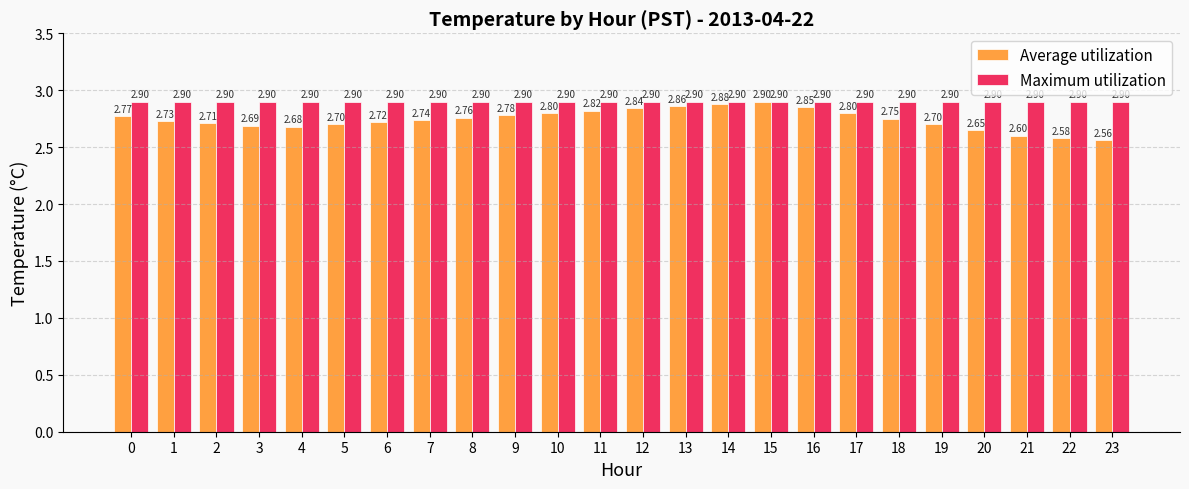

What is the sum of all Maximum utilization values?

69.6